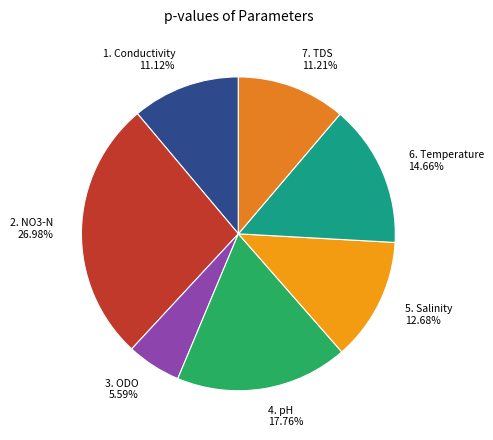

Which slice is the smallest?

3. ODO